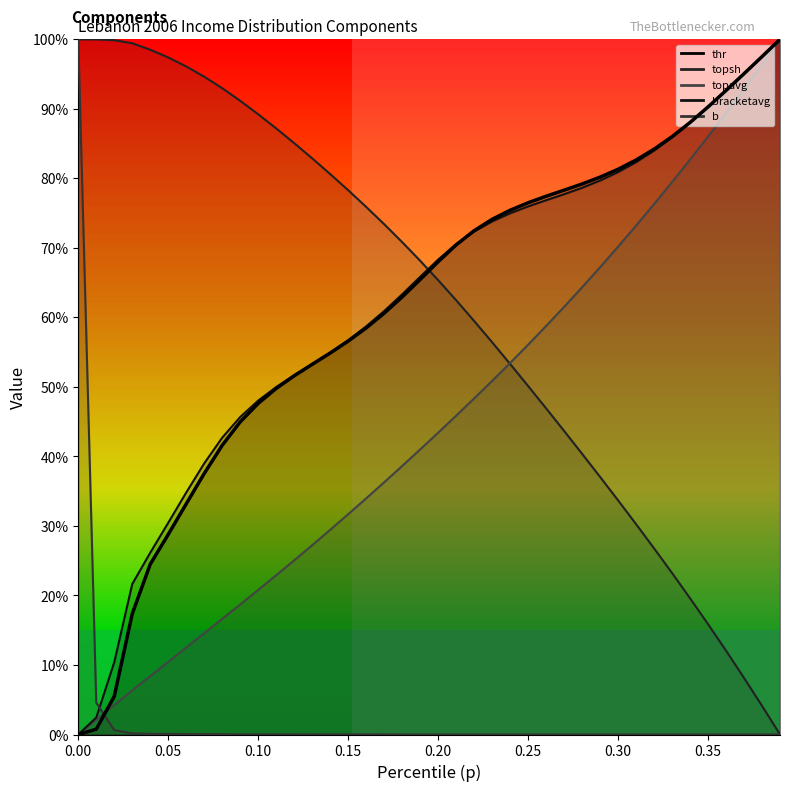

Where do topsh and bracketavg first cross each other?

0.19 and 0.2